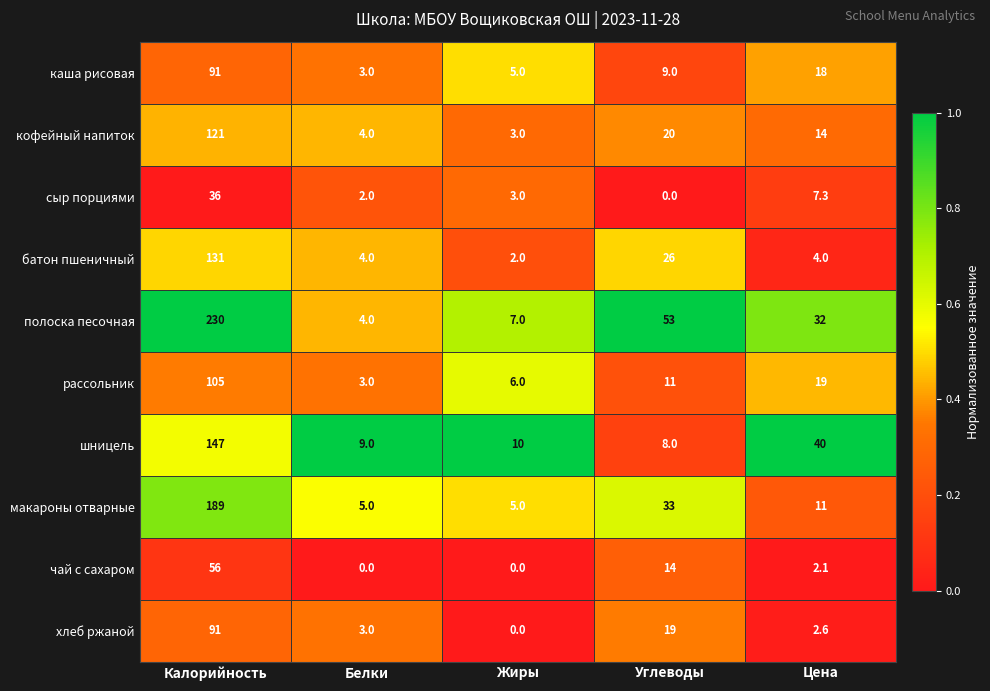

How many series are shown in this chart?

10